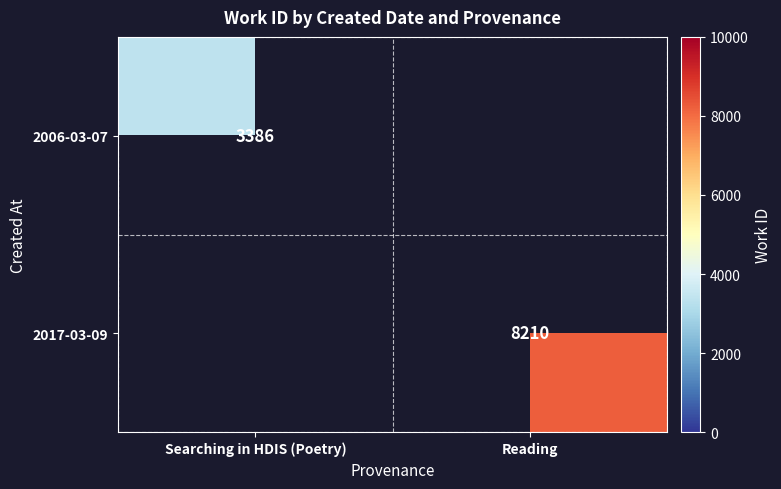

Is it true that 2006-03-07 equals 5199 at Searching in HDIS (Poetry)?

False